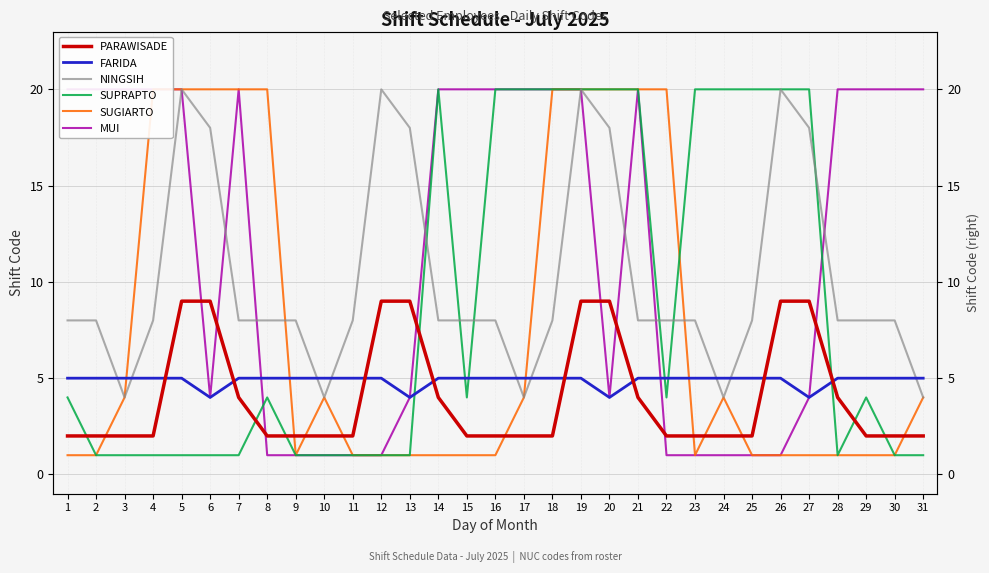

What is the sum of the SUGIARTO values at 10 and 3?

8